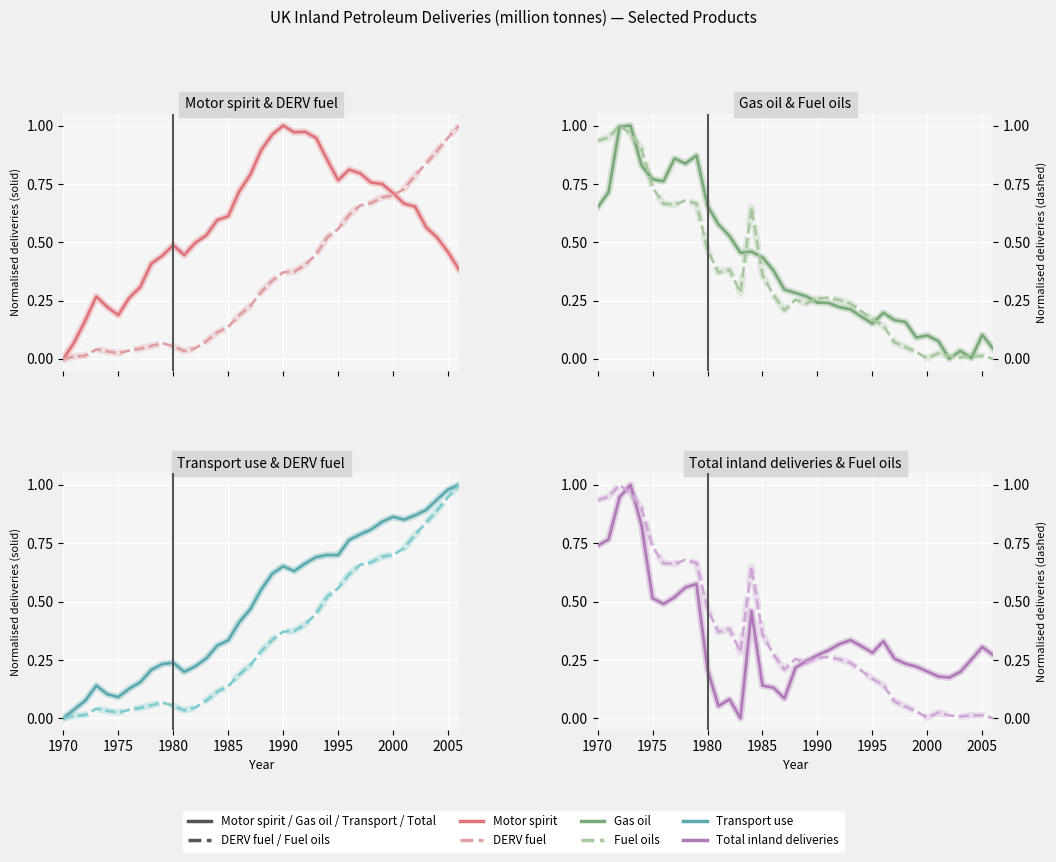

In DERV fuel, how many points are lower than both neighbors (excluding endpoints)?

2